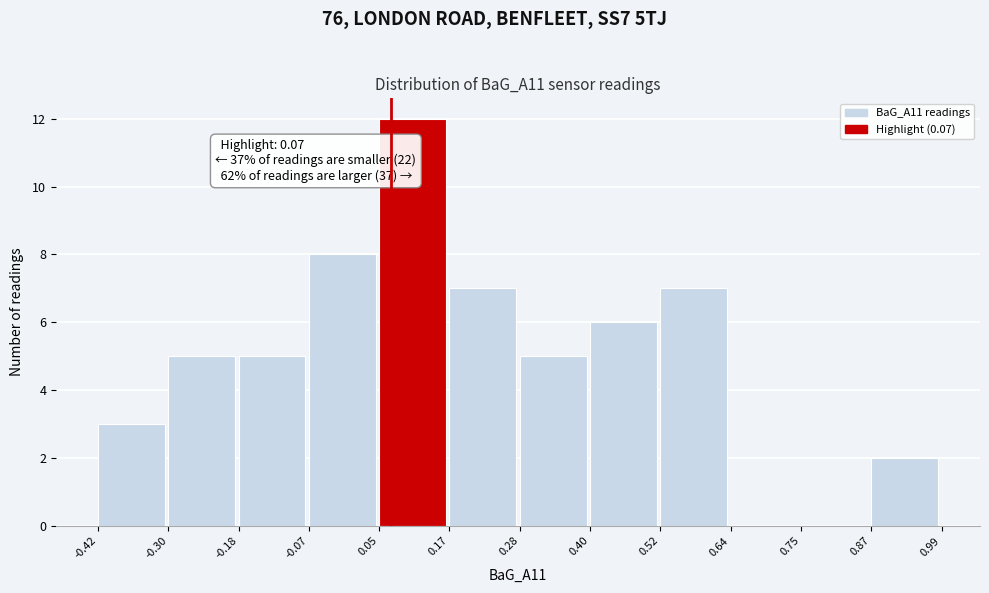

Which range on the x-axis has the tallest bar?

0.05 to 0.17